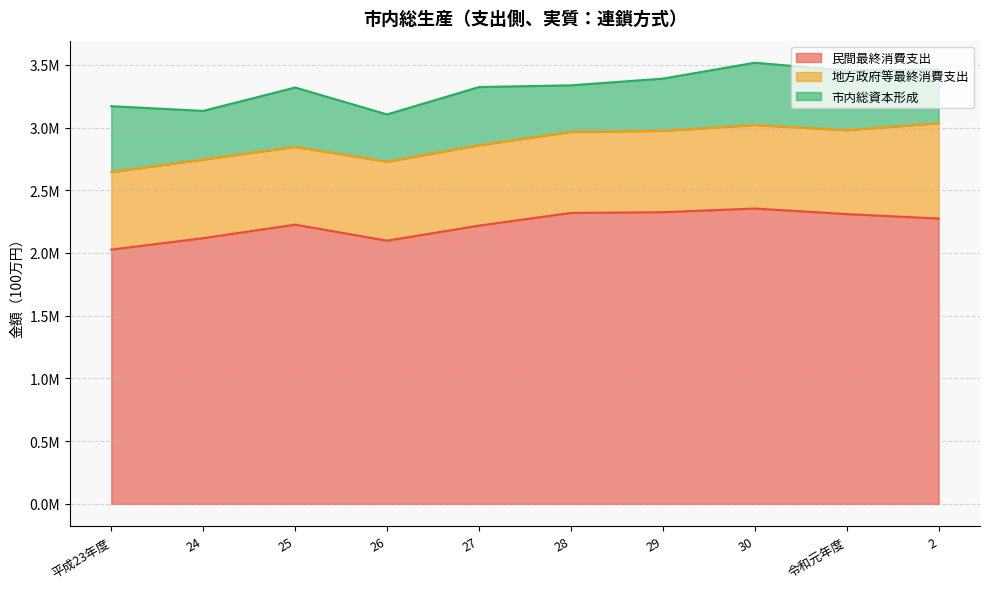

What position from the left is 2?

10